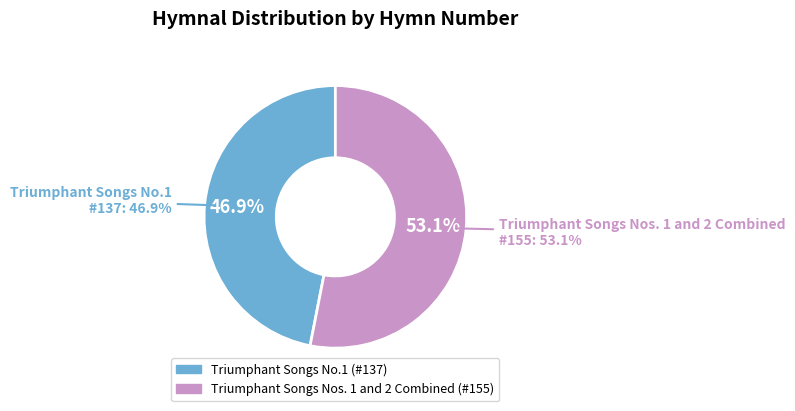

What is the ratio of the value at Triumphant Songs Nos. 1 and 2 Combined to the value at Triumphant Songs No.1?

1.1